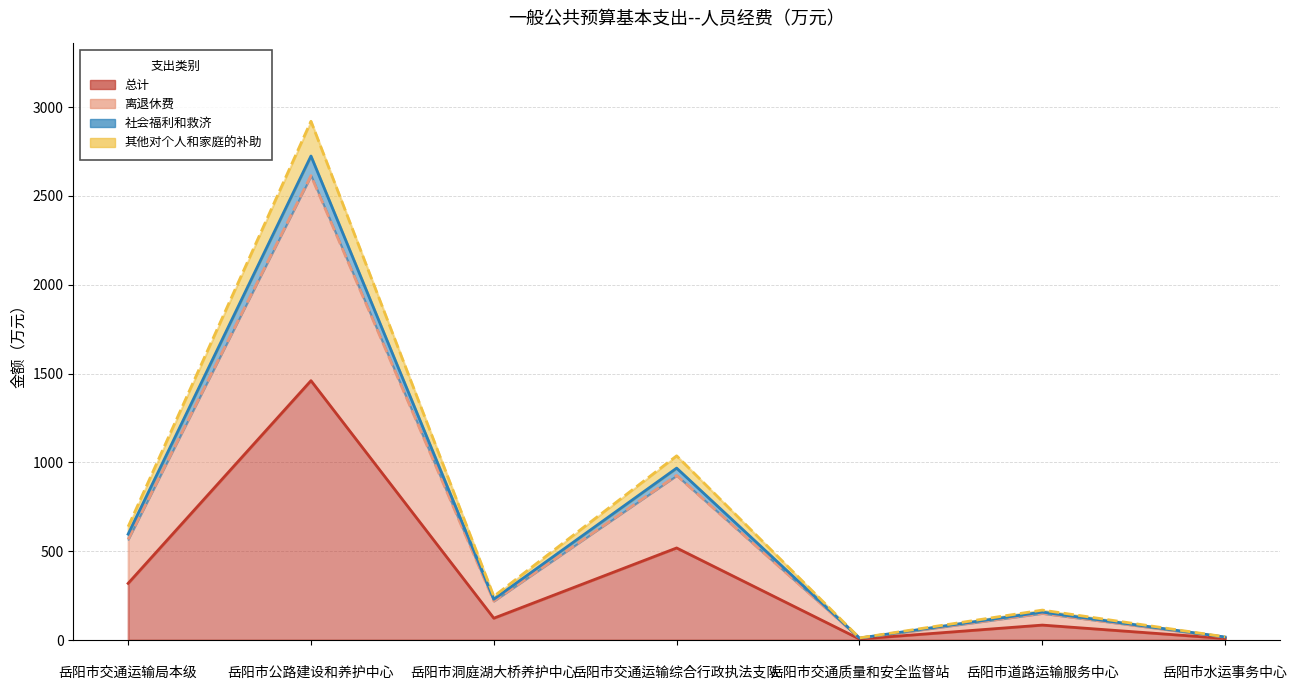

Where is 总计 nearest to the value 733?

岳阳市交通运输综合行政执法支队